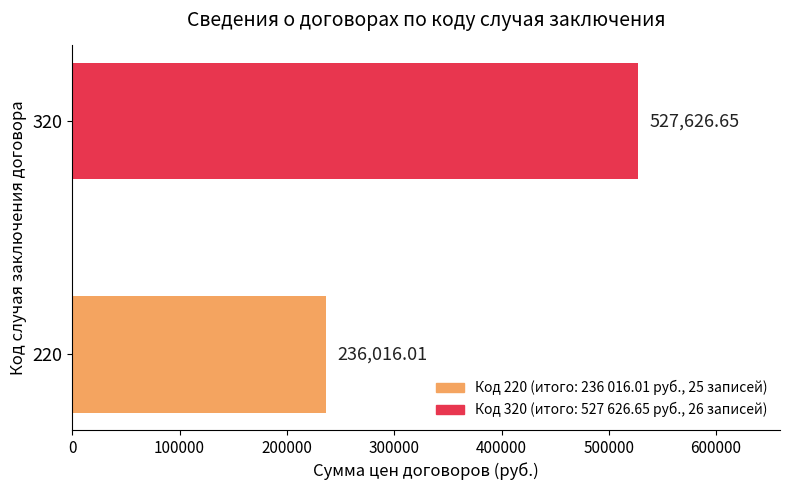

What is the change in value from 220 to 320?

+291610.6